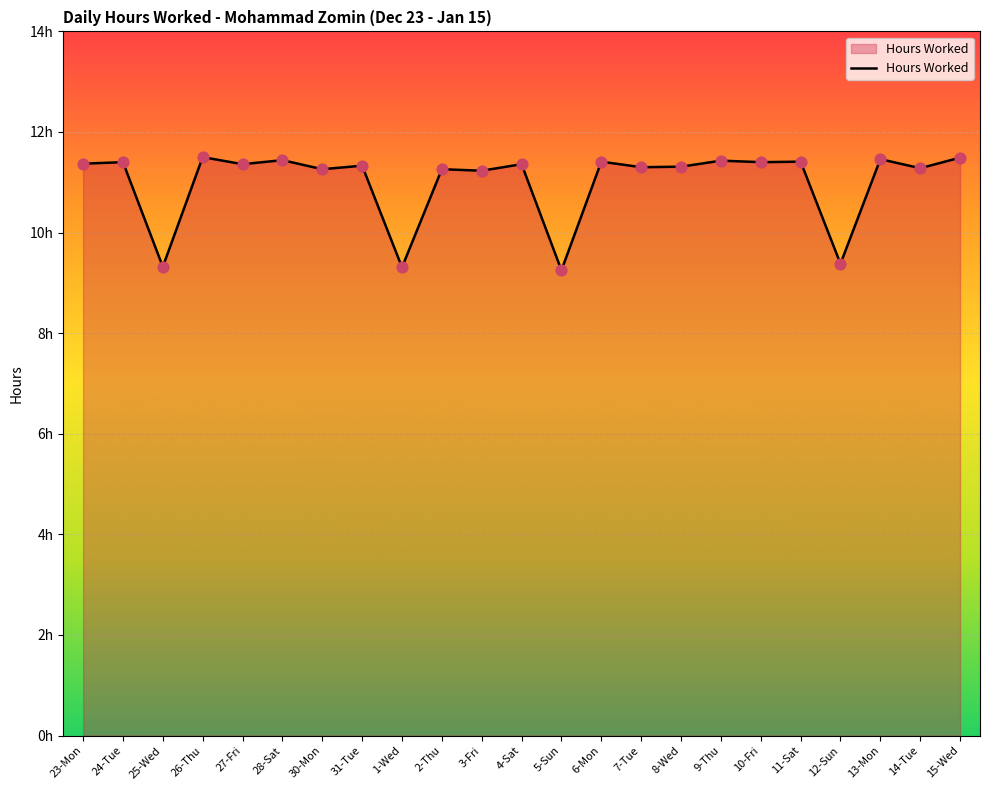

What is the ratio of the value at 12-Sun to the value at 5-Sun?

1.0